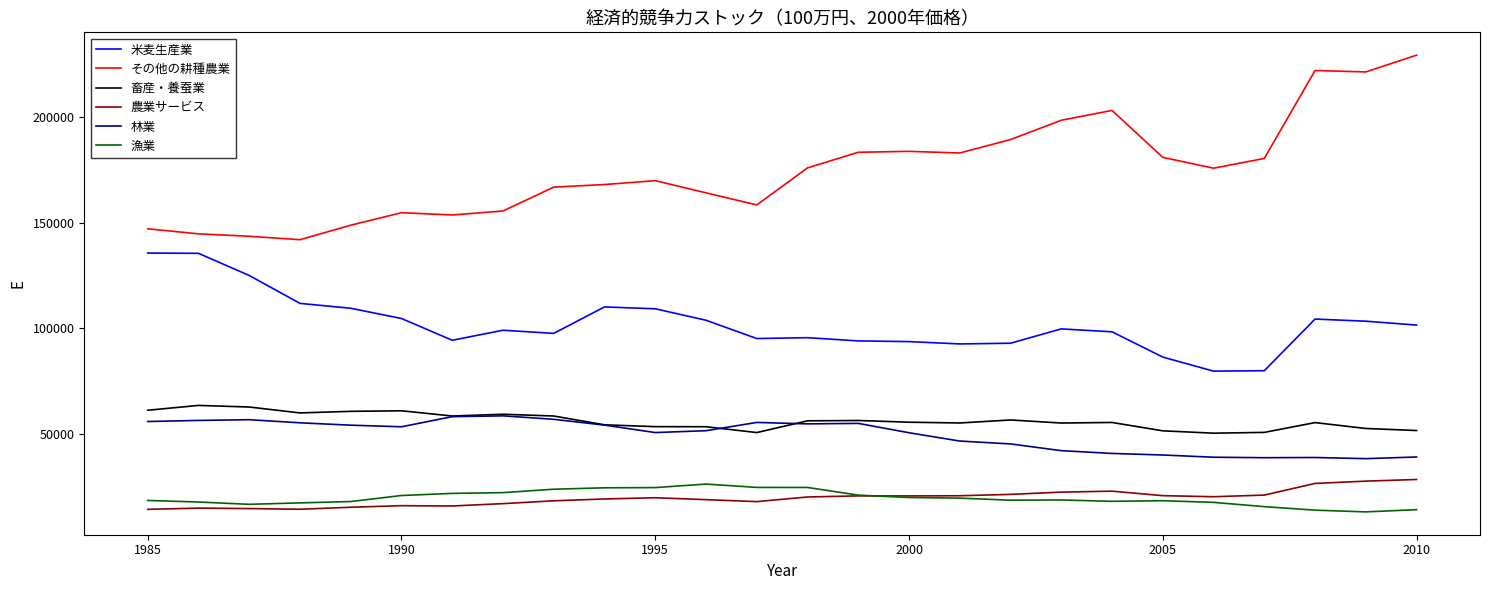

Which series has the widest spread of values?

その他の耕種農業